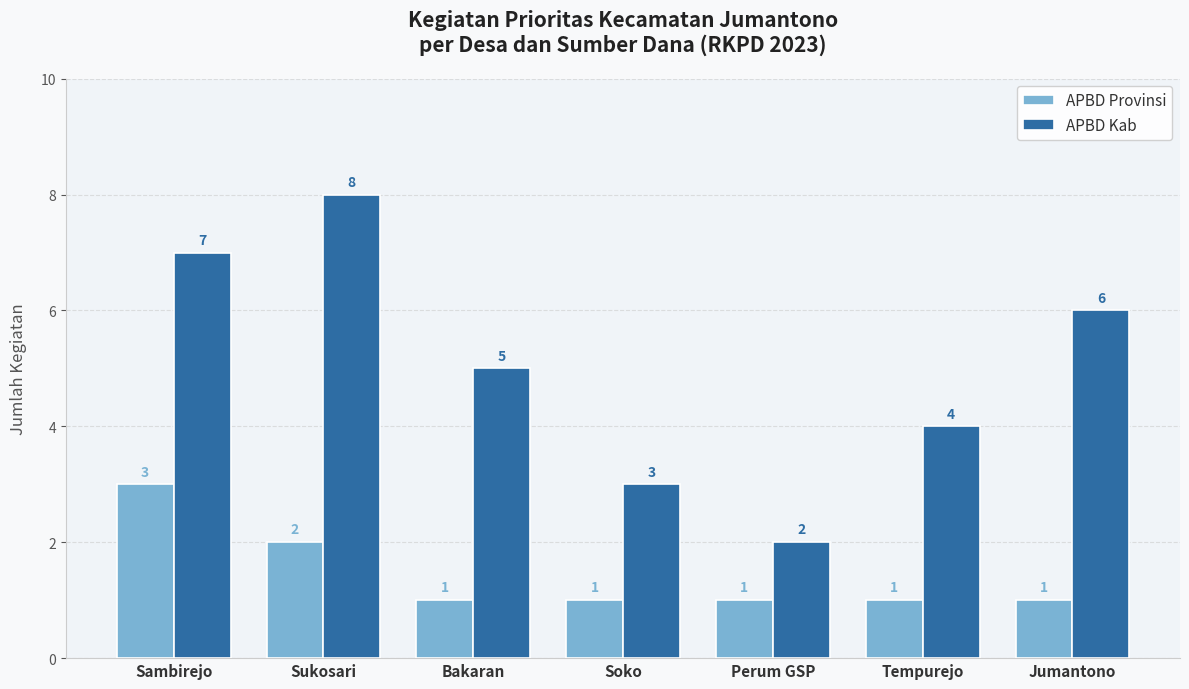

How many groups of bars are there?

7